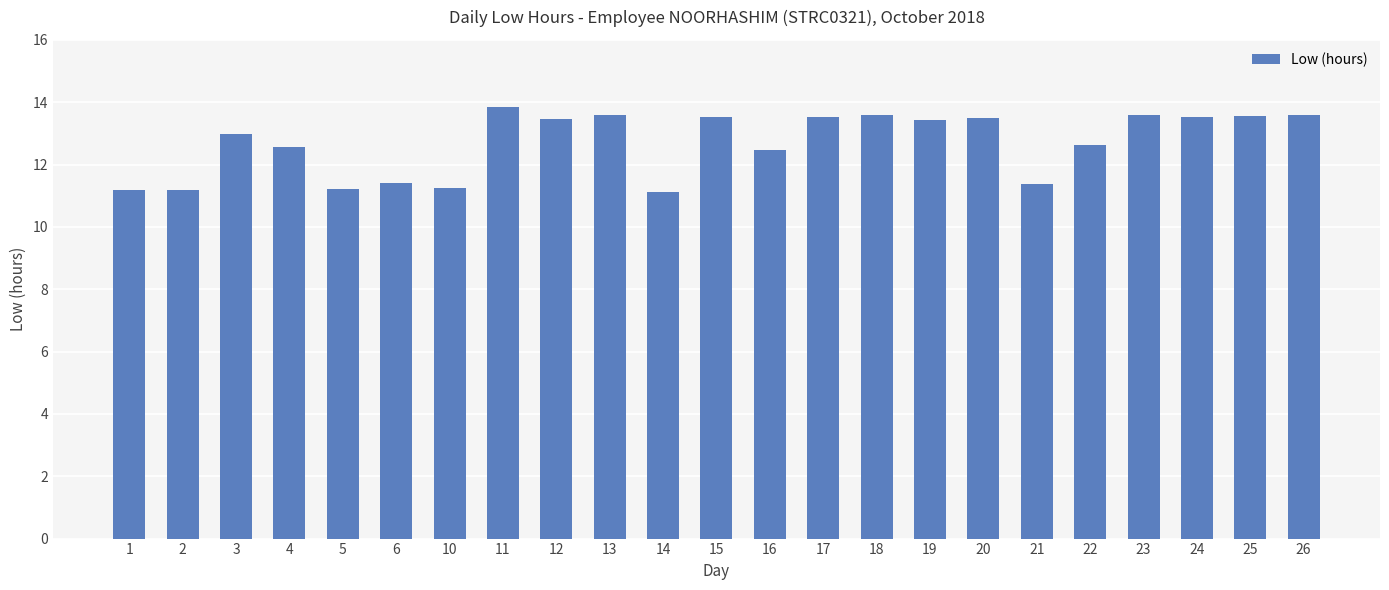

What is the smallest value displayed?

11.1